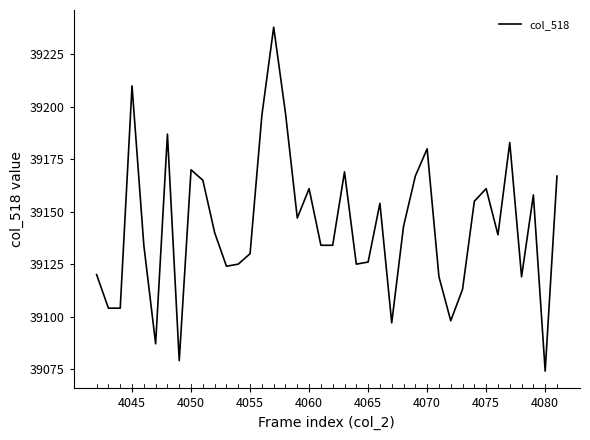

What is the maximum value shown in the chart?

39238